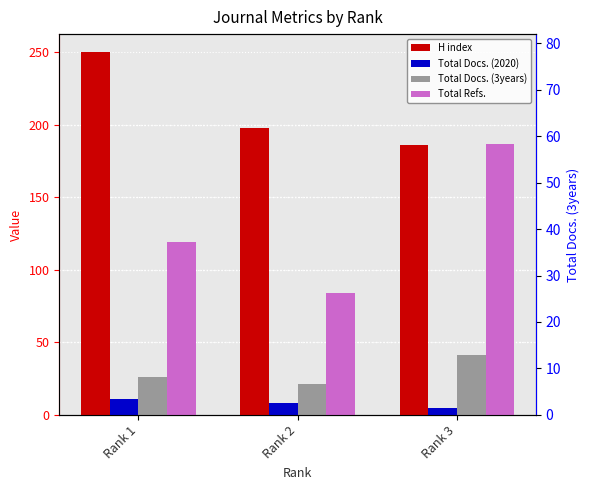

At Rank 2, list the series in order from largest to smallest.

H index, Total Refs., Total Docs. (3years), Total Docs. (2020)